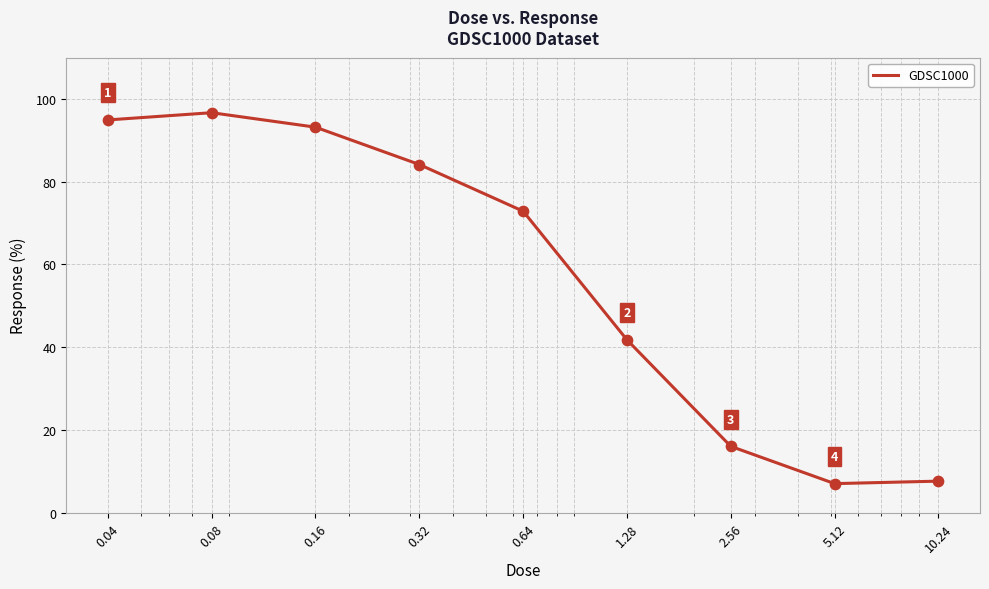

What is the smallest value displayed?

7.0